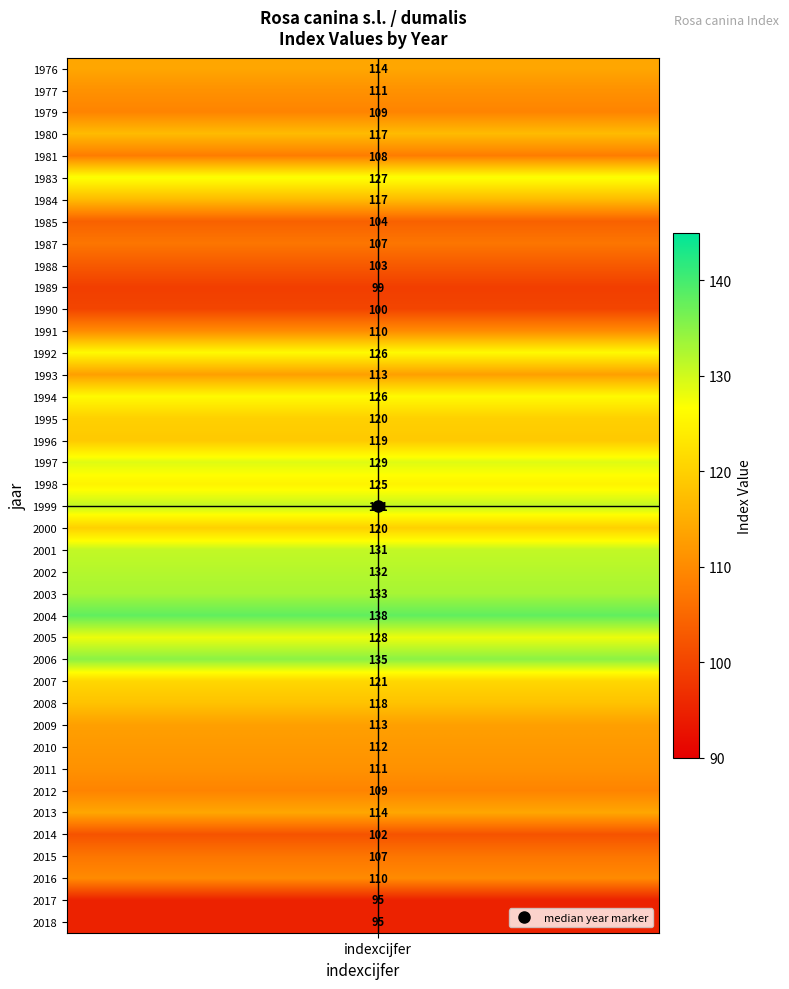

What is the spread (max minus min) of values at 12?

43